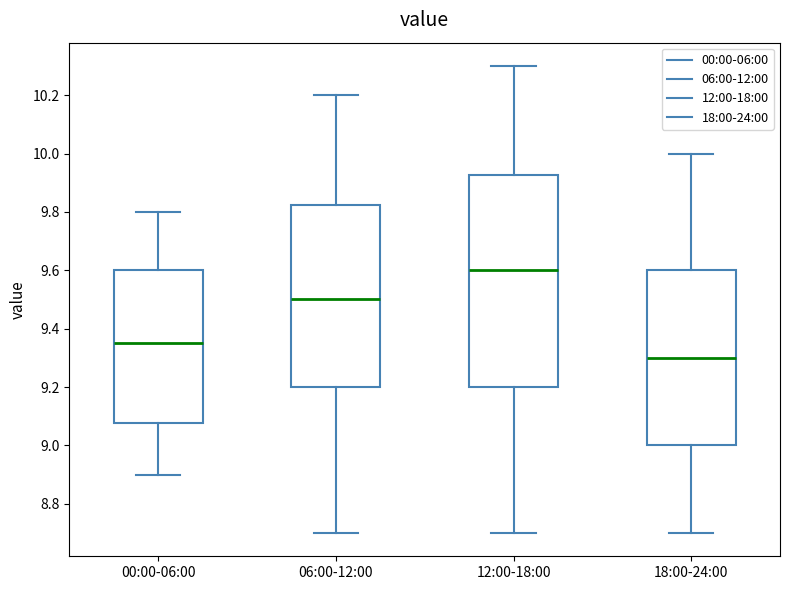

Reading left to right, read every box against the y-axis: the position of its median line, the range the box covers, and the ends of its whiskers. The values are not printed on the chart, so give them approximately, as read against the axis.

00:00-06:00: median 9.36, box 9.08 to 9.60, whiskers 8.90 to 9.80
06:00-12:00: median 9.50, box 9.20 to 9.82, whiskers 8.70 to 10.20
12:00-18:00: median 9.60, box 9.20 to 9.92, whiskers 8.70 to 10.30
18:00-24:00: median 9.30, box 9.00 to 9.60, whiskers 8.70 to 10.00